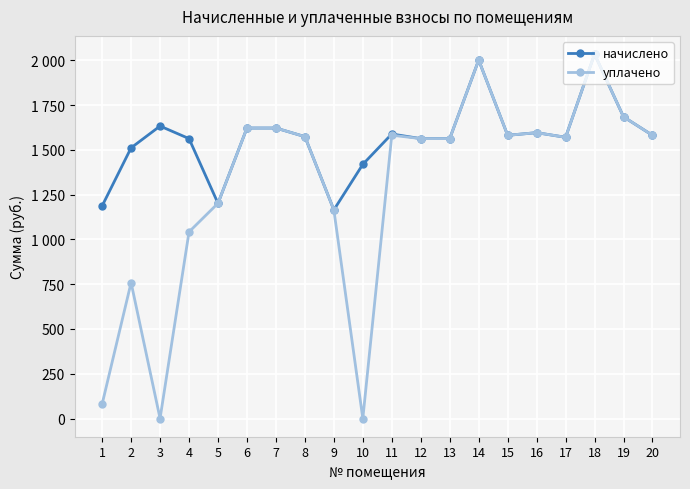

Rank the series by their average value, from lowest to highest.

уплачено, начислено